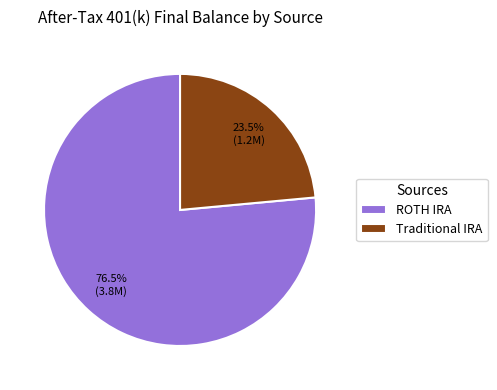

True or false: ROTH IRA accounts for 62% of the total.

False